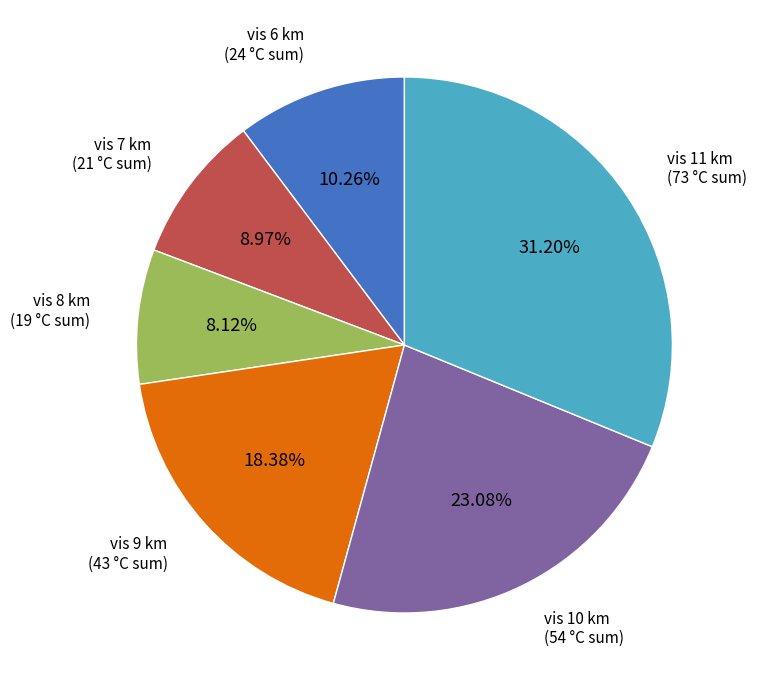

To the nearest percent, what is the average slice percentage?

17%